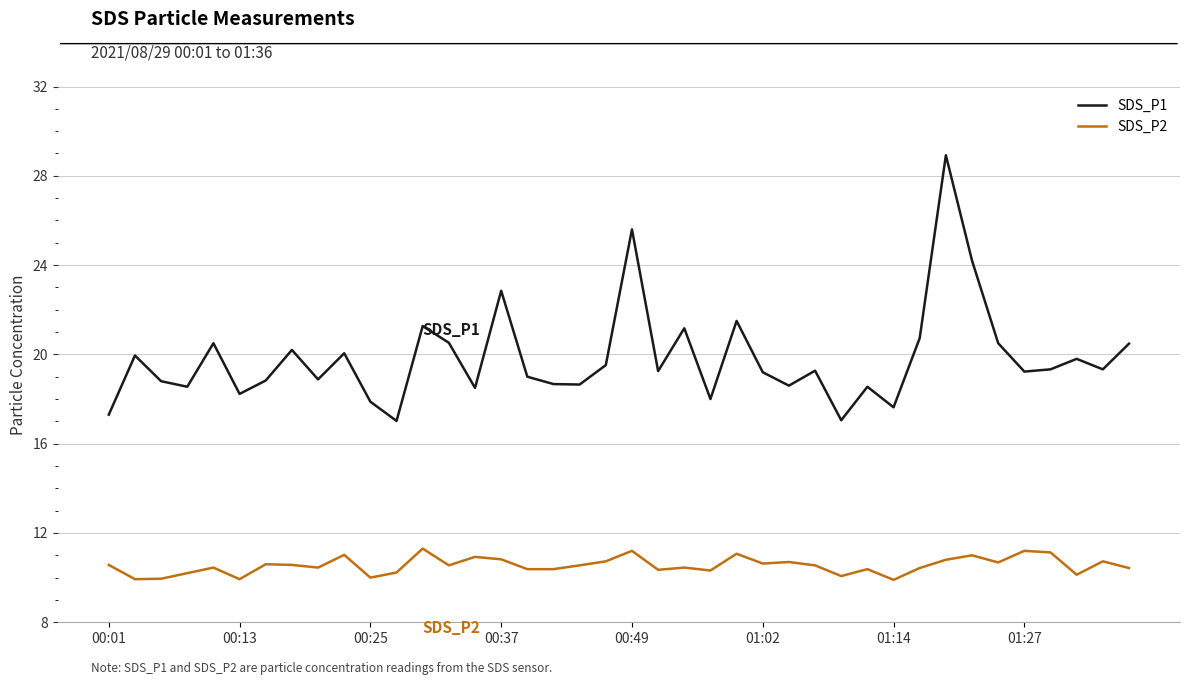

What is the lowest value of the SDS_P1 series?

17.0